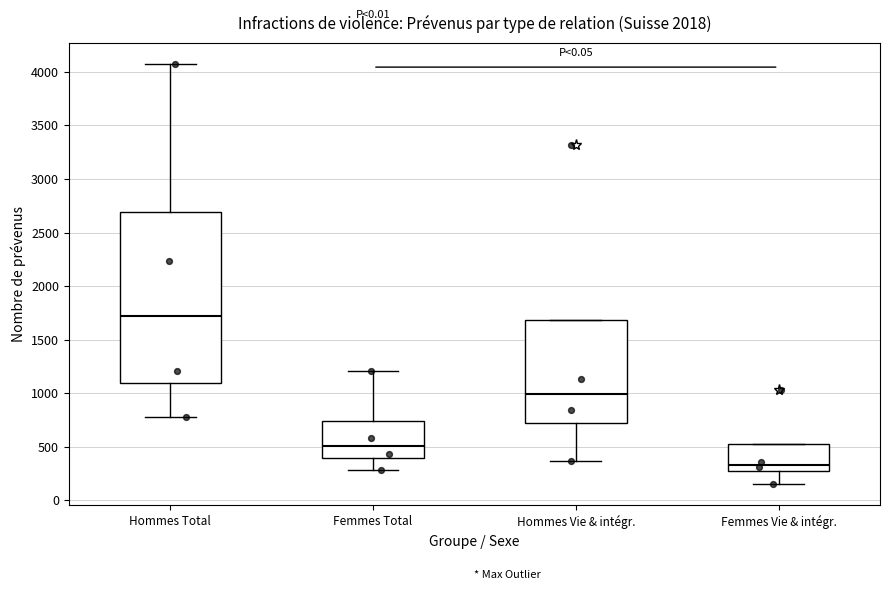

Comparing the boxes themselves (not the whiskers), which one is the tallest?

Hommes Total